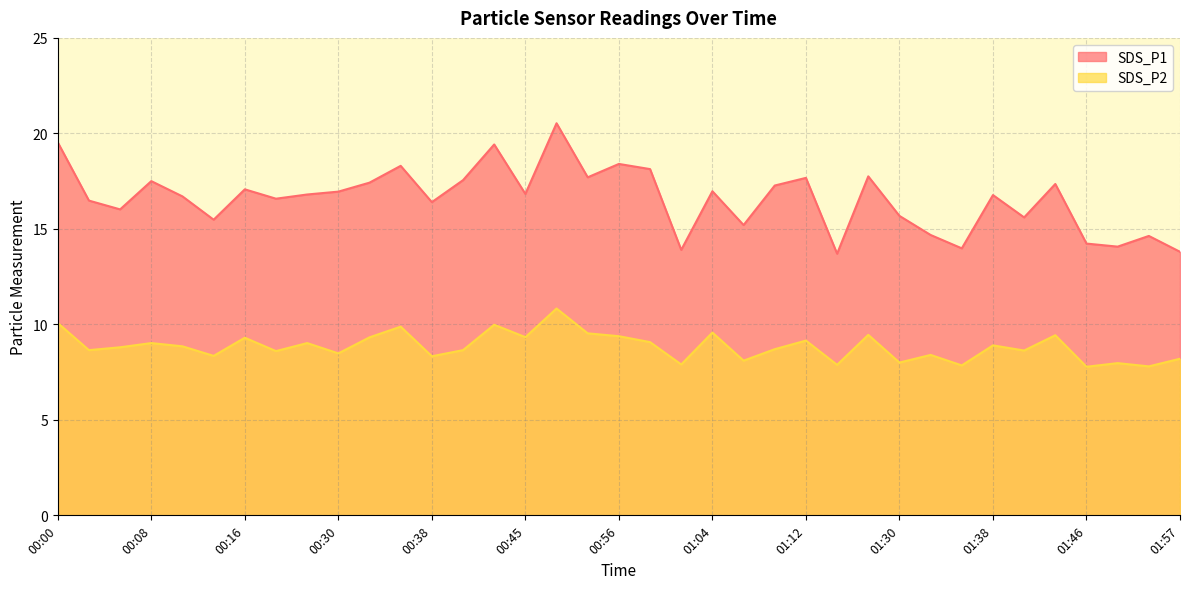

What is the total value across all series at 00:51?

27.2